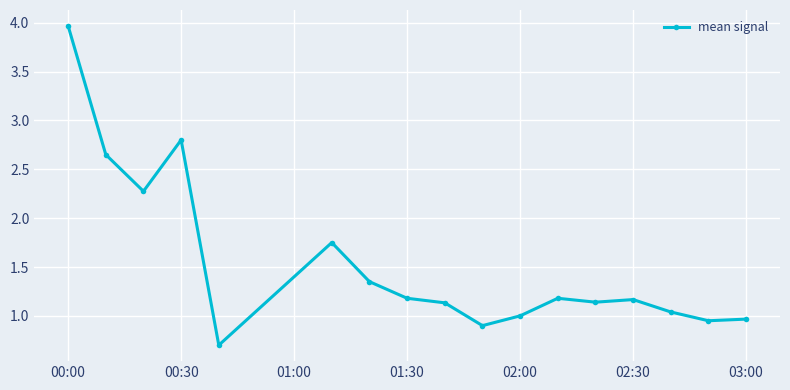

What is the minimum value shown in the chart?

0.7